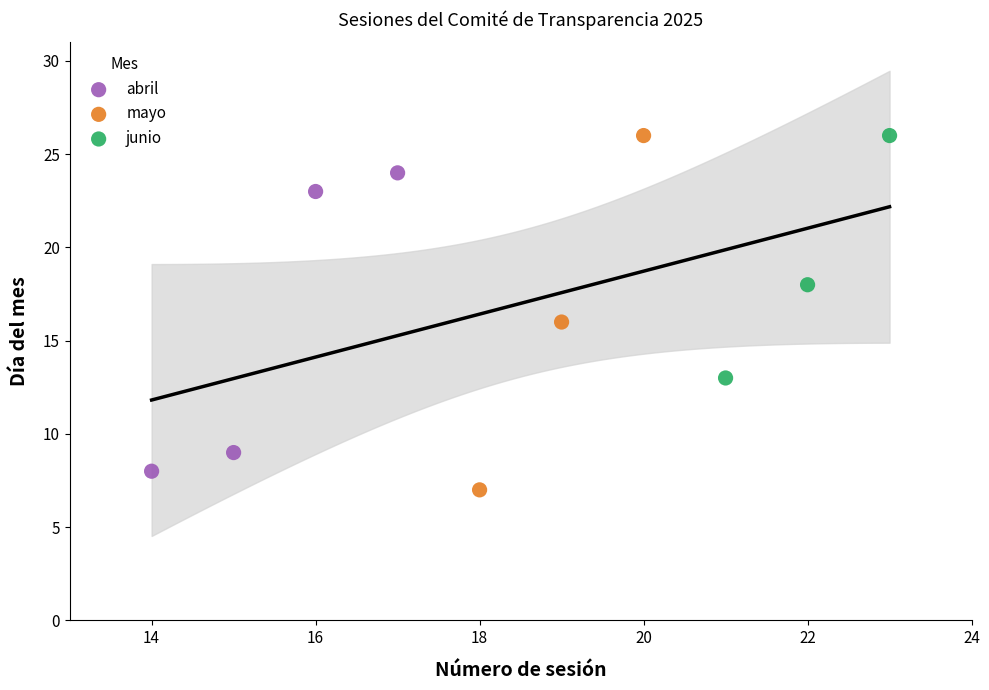

Which series has the widest spread of Y values?

mayo